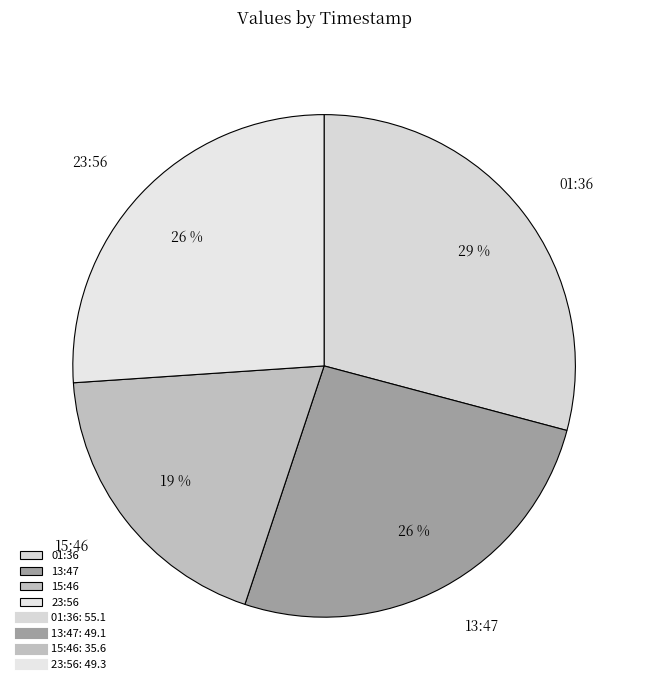

What percentage is the 13:47 slice, to the nearest percent?

26%